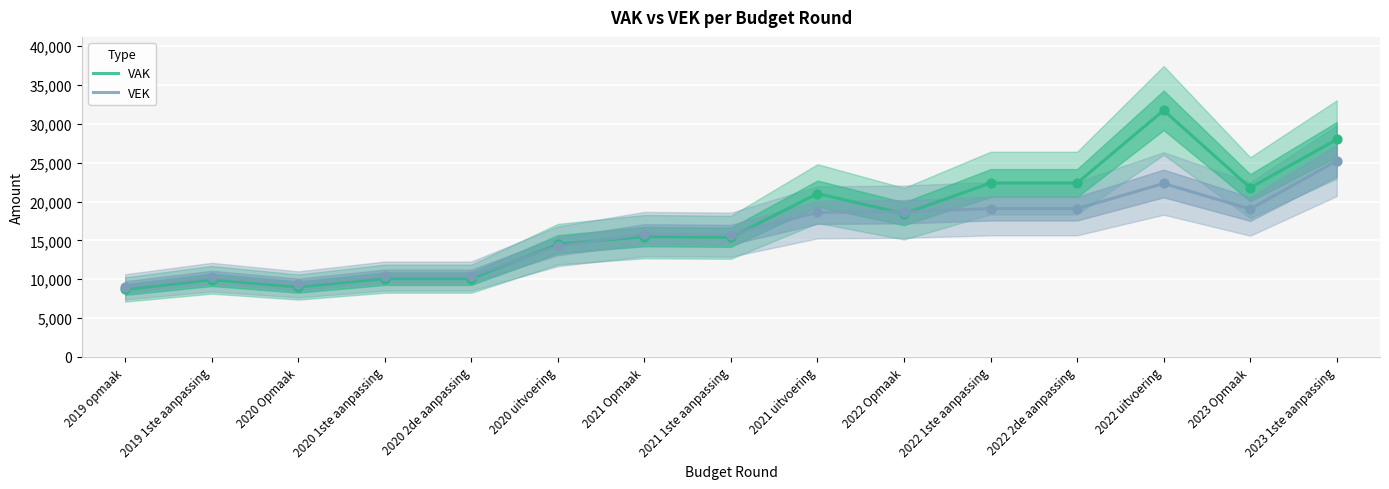

Is the value of VAK at 2021 Opmaak greater than the value of VEK at 2022 Opmaak?

No